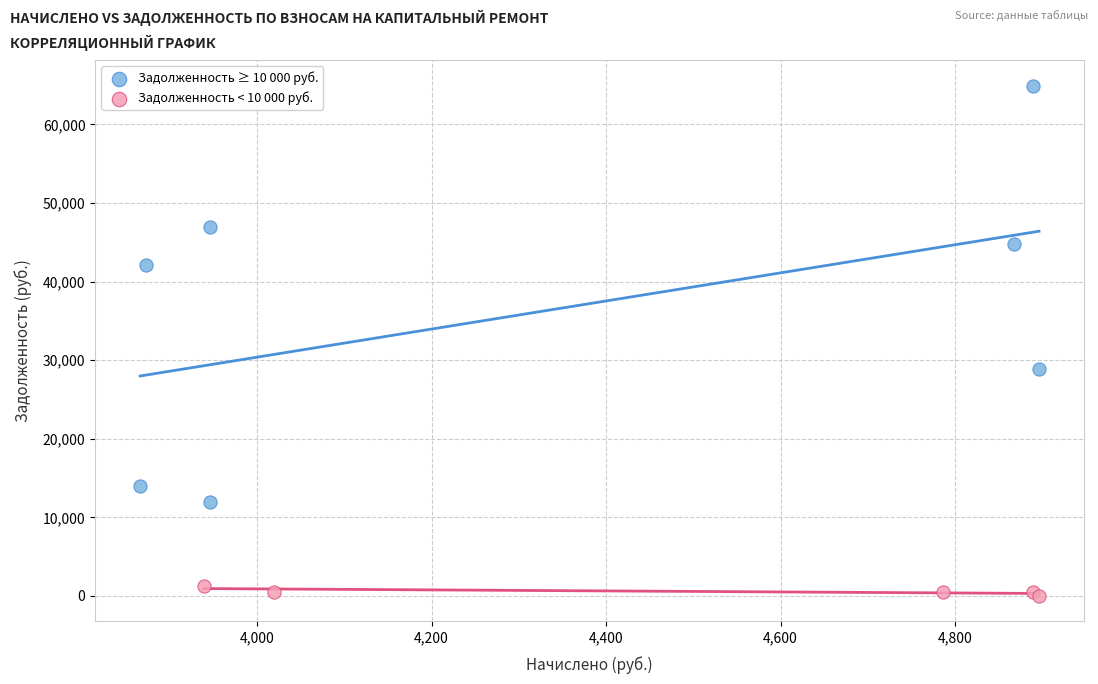

Which series has the widest spread of Y values?

Задолженность ≥ 10 000 руб.